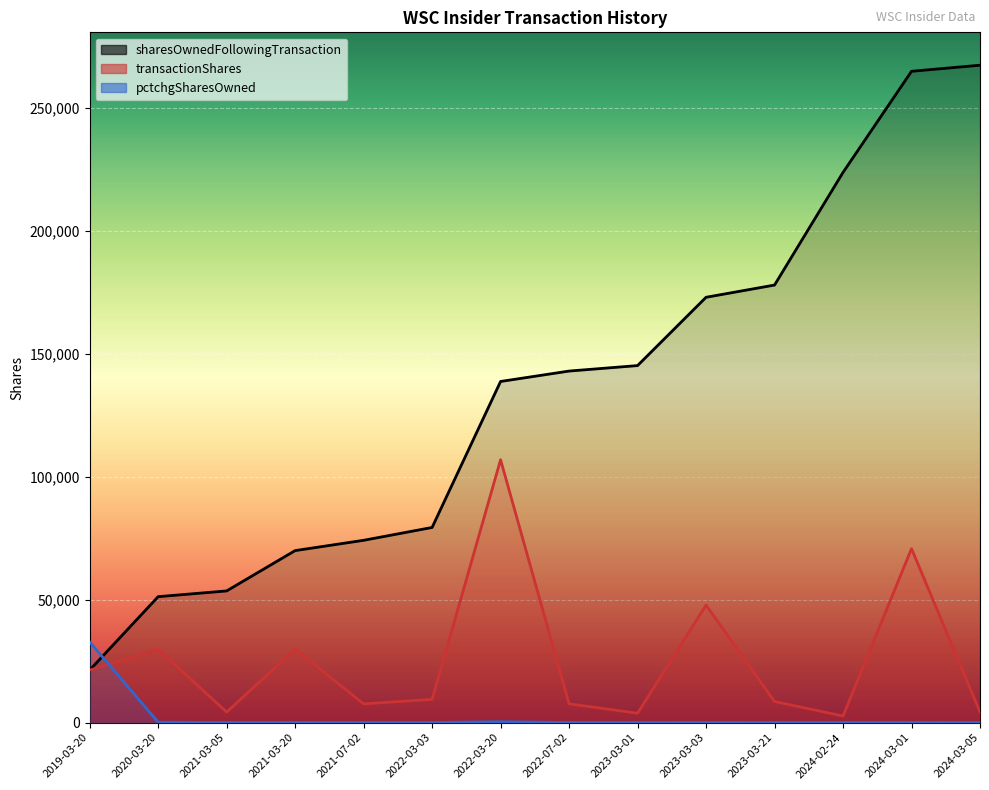

Is the value of pctchgSharesOwned at 2024-03-01 greater than the value of transactionShares at 2022-03-03?

No